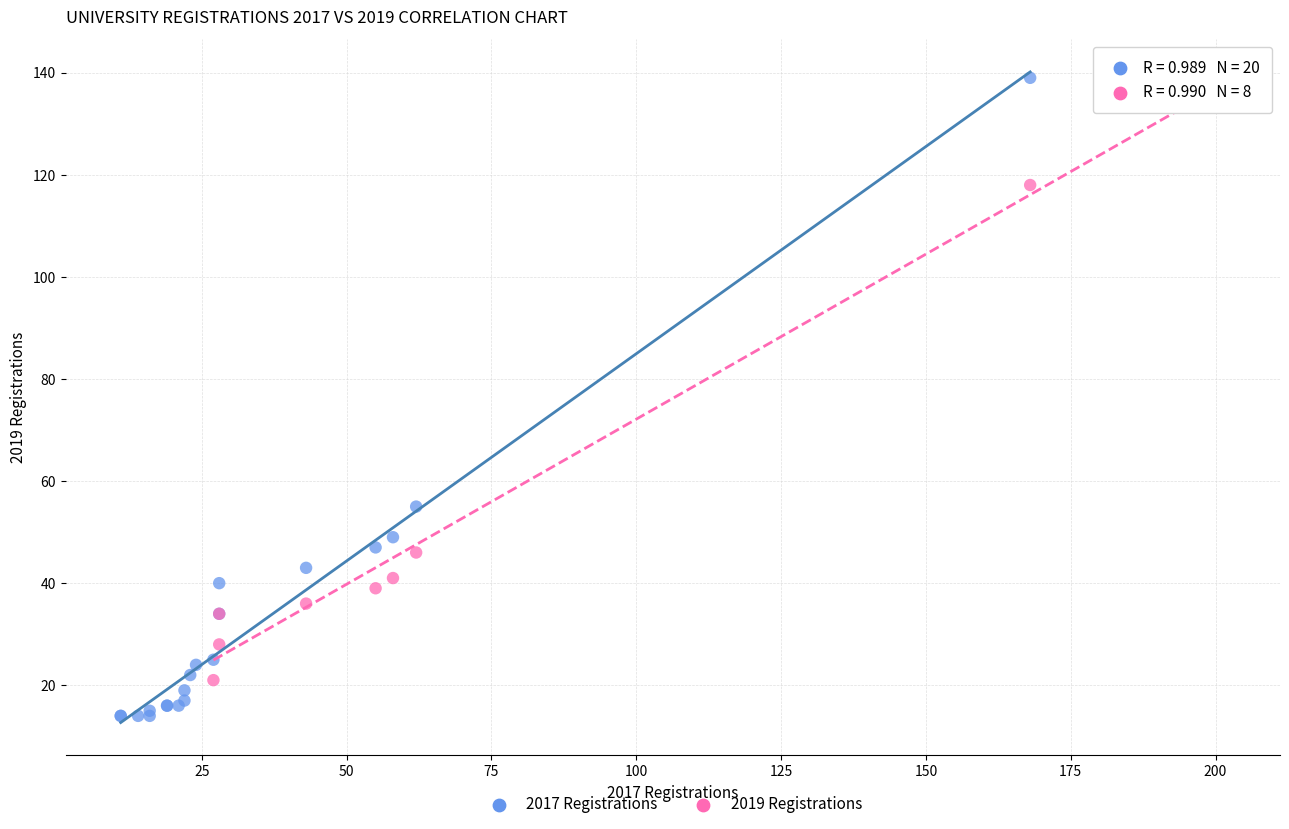

Which series has the largest Y range (max minus min)?

2017 Registrations